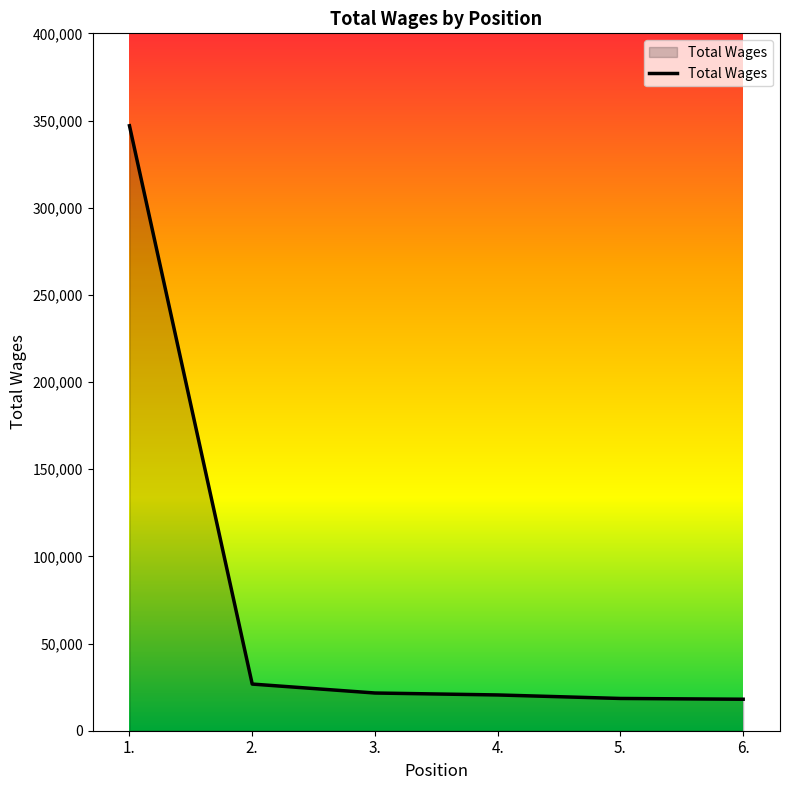

The value at 1. is 540548. True or false?

False